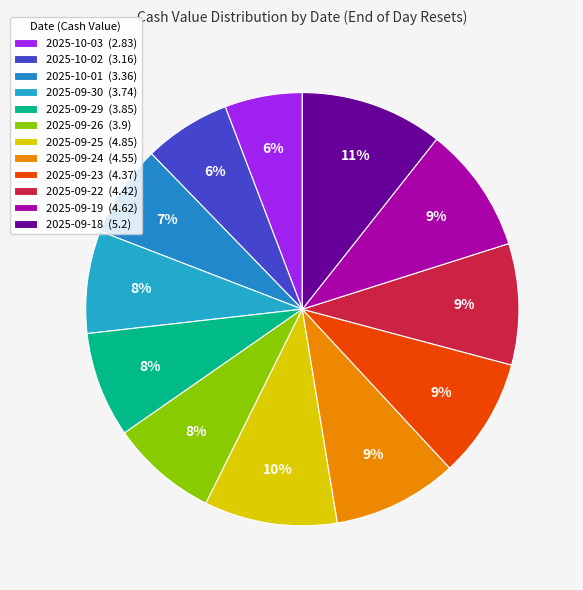

Does 2025-09-30 account for over 50% of the chart?

No